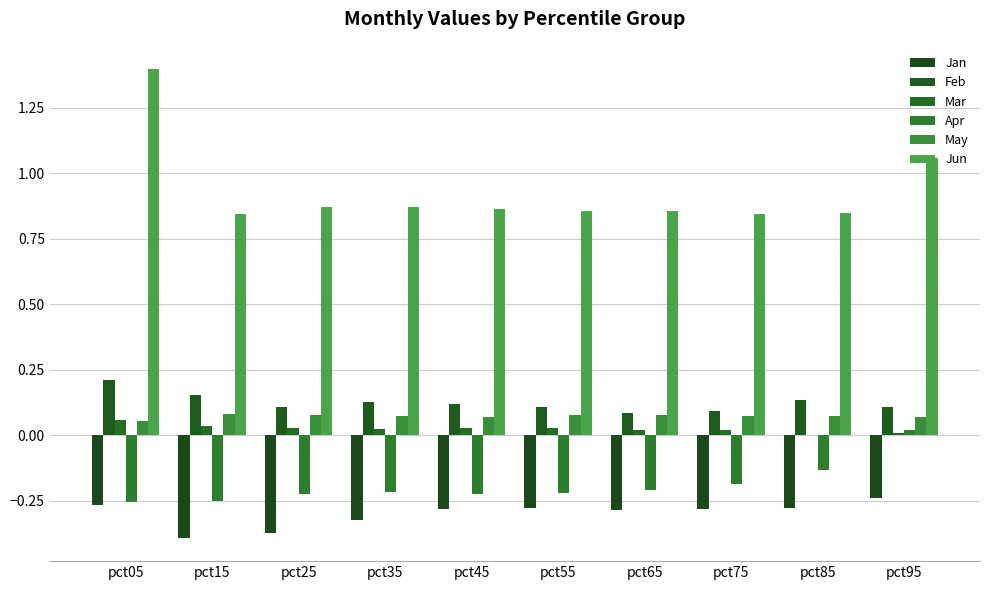

Rank the series by their maximum value, from lowest to highest.

Jan, Apr, Mar, May, Feb, Jun